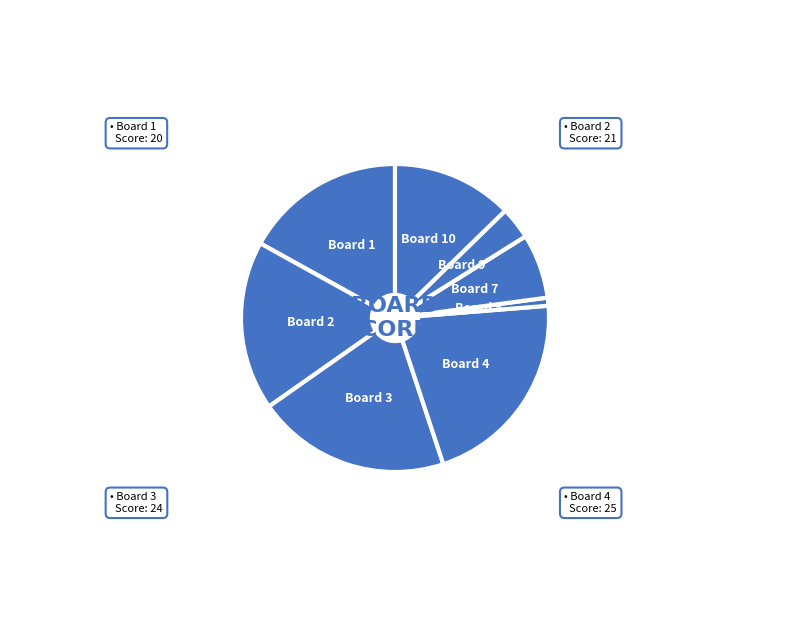

Is the sum of Board 4 and Board 2 greater than half?

No